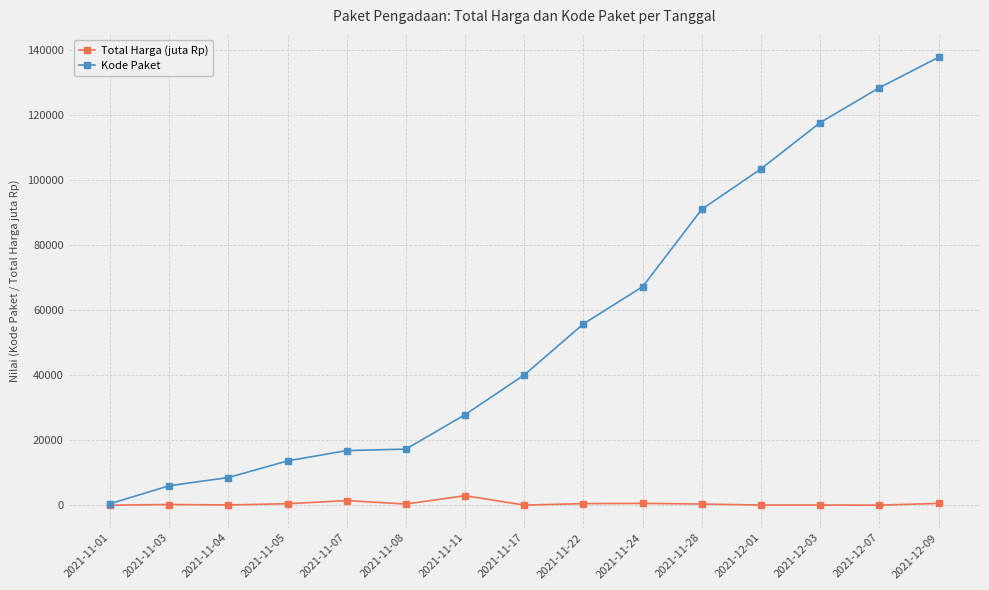

At which category is the sum across all series the highest?

2021-12-09